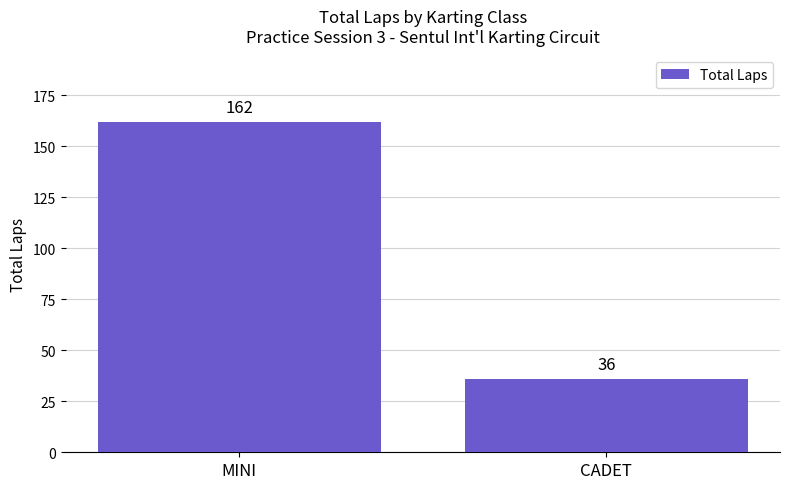

What position from the right is MINI?

2